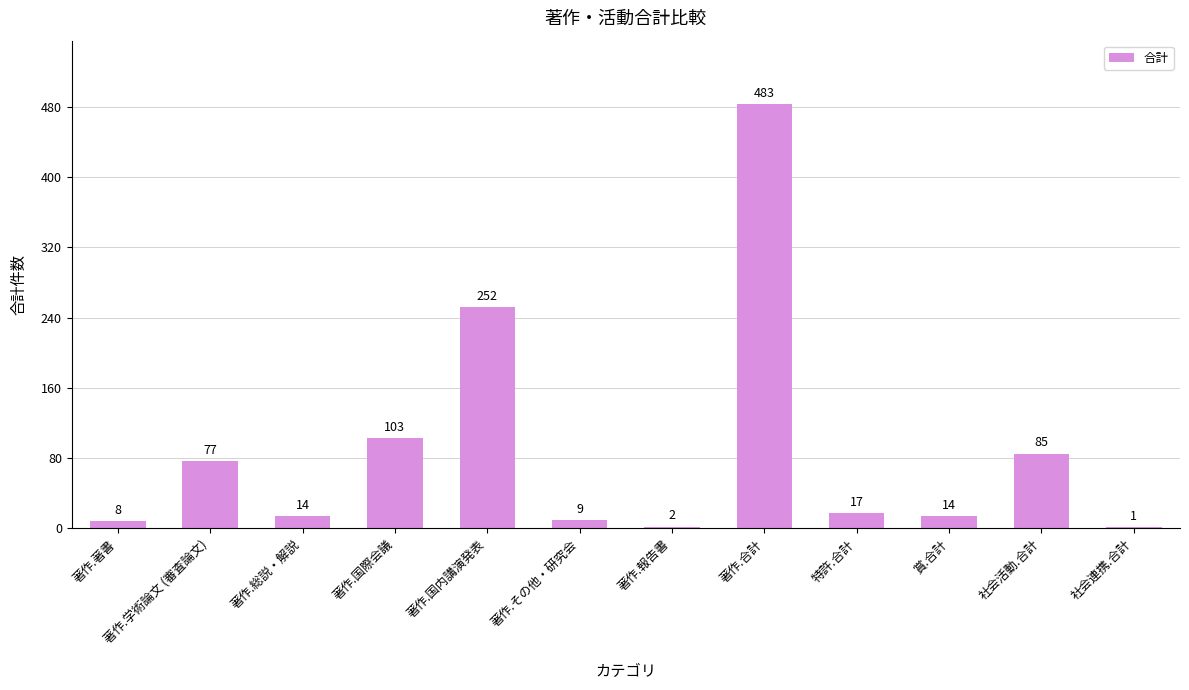

Count the number of categories in the chart.

12